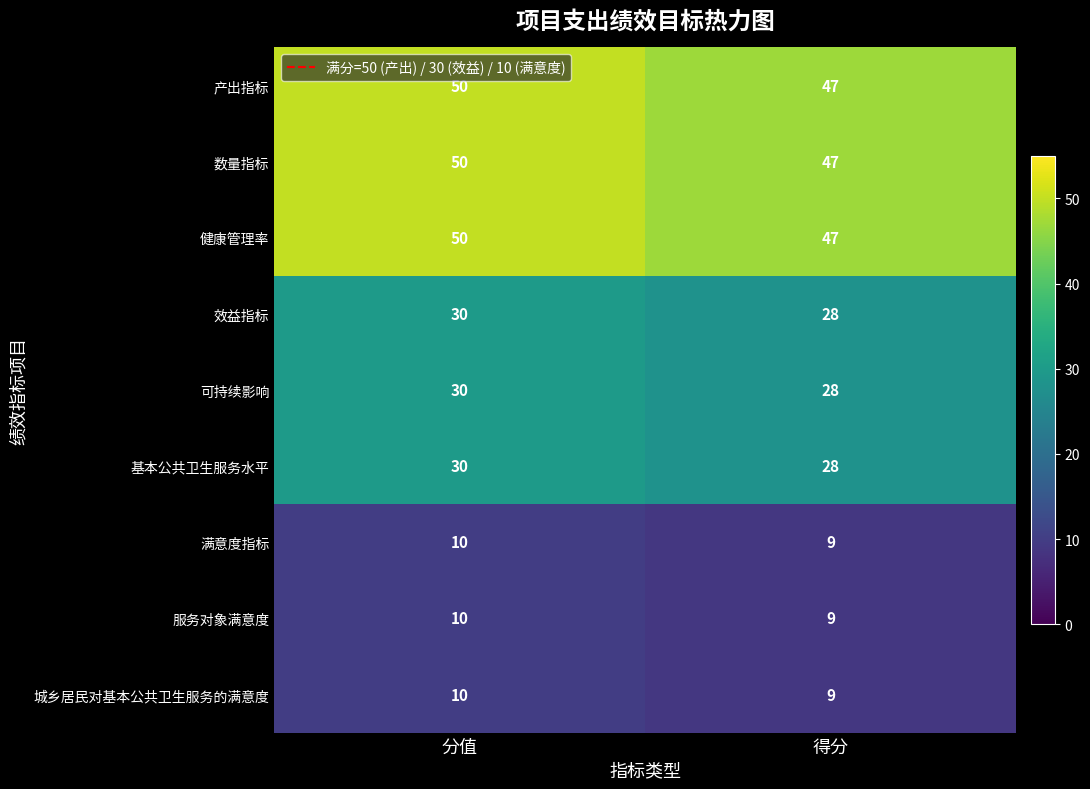

At how many categories does at least one series exceed 33?

2